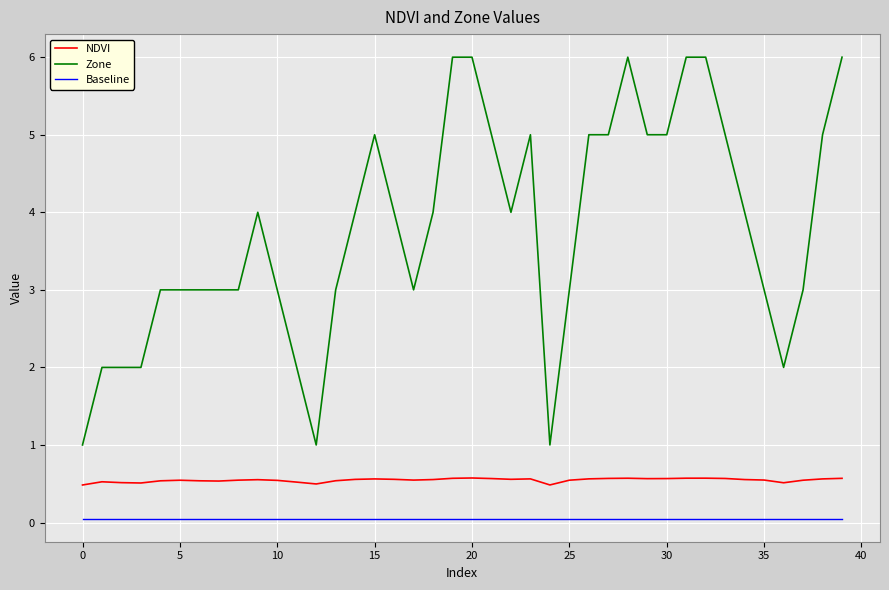

What is the lowest value of the NDVI series?

0.5